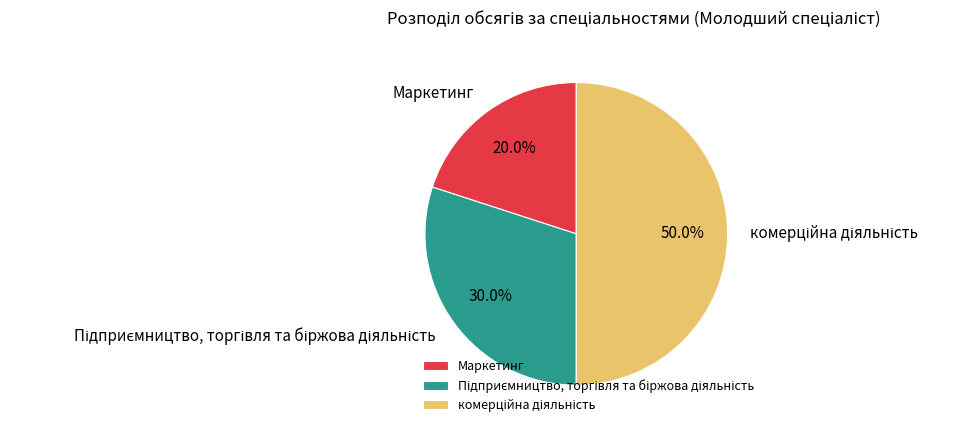

Which slice is the smallest?

Маркетинг